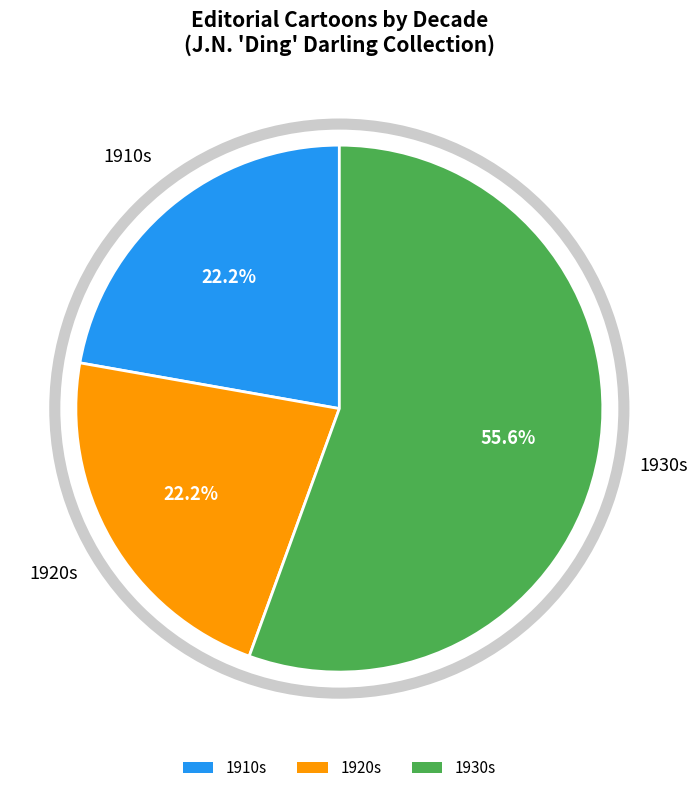

Do 1920s and 1910s together represent more than half of the pie?

No